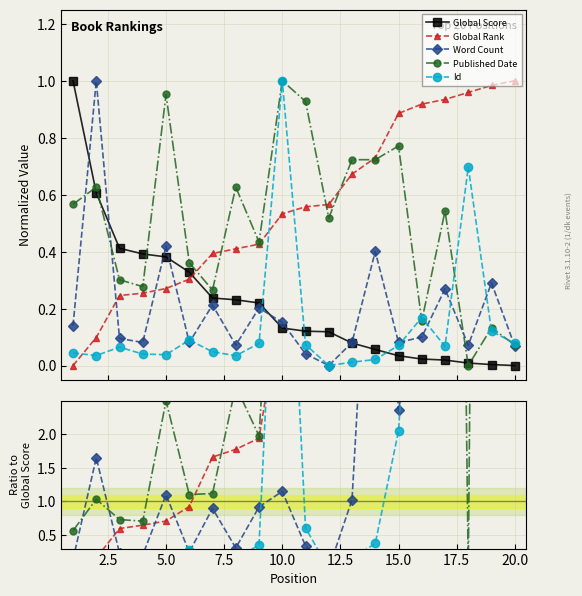

Which has a higher value, 10.0 or 12.5?

10.0